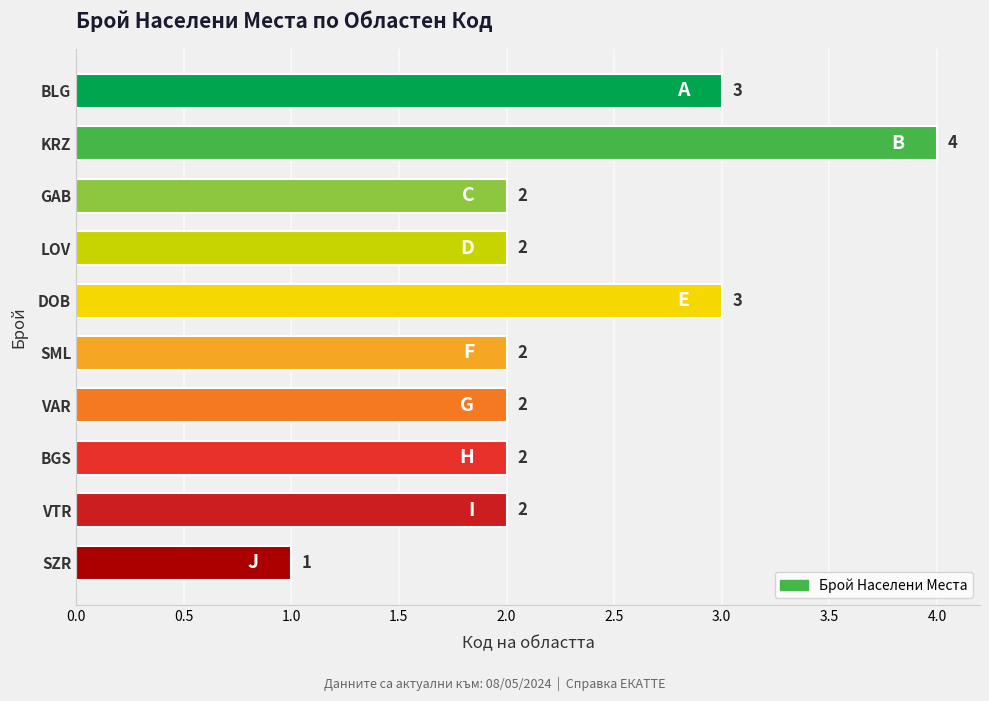

Reading top to bottom, transcribe all the data shown in this chart.

BLG=3	KRZ=4	GAB=2	LOV=2	DOB=3	SML=2	VAR=2	BGS=2	VTR=2	SZR=1